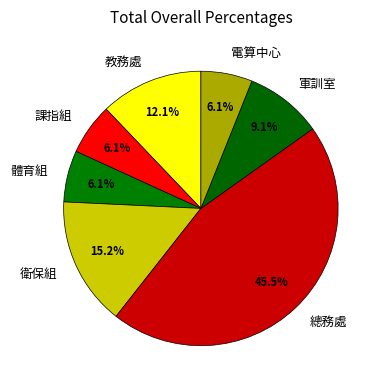

What is the ratio of the value at 體育組 to the value at 衛保組?

0.4